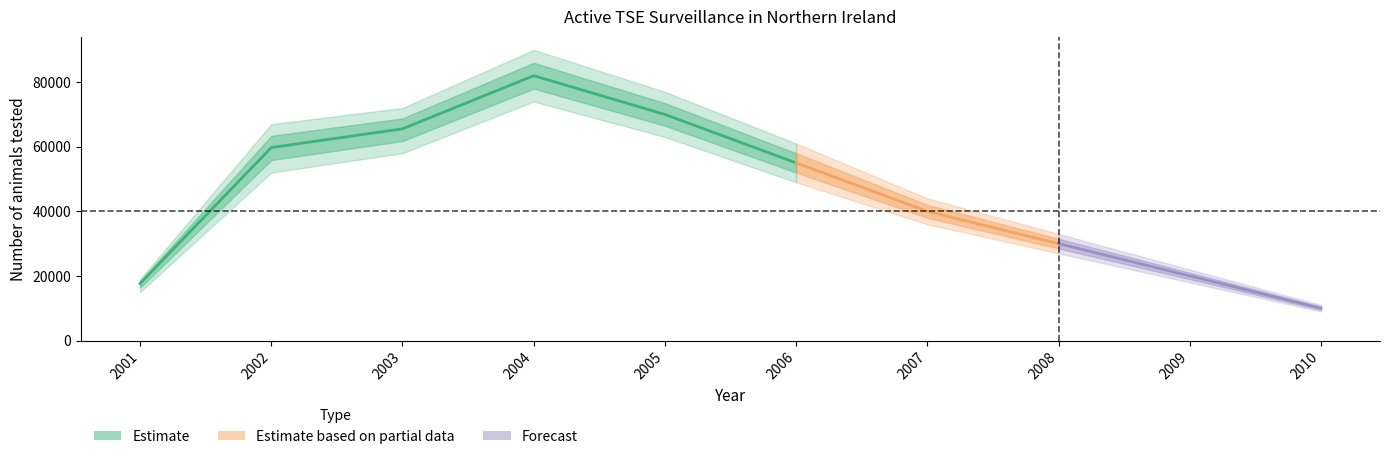

The value at 2005 is 70000. True or false?

True